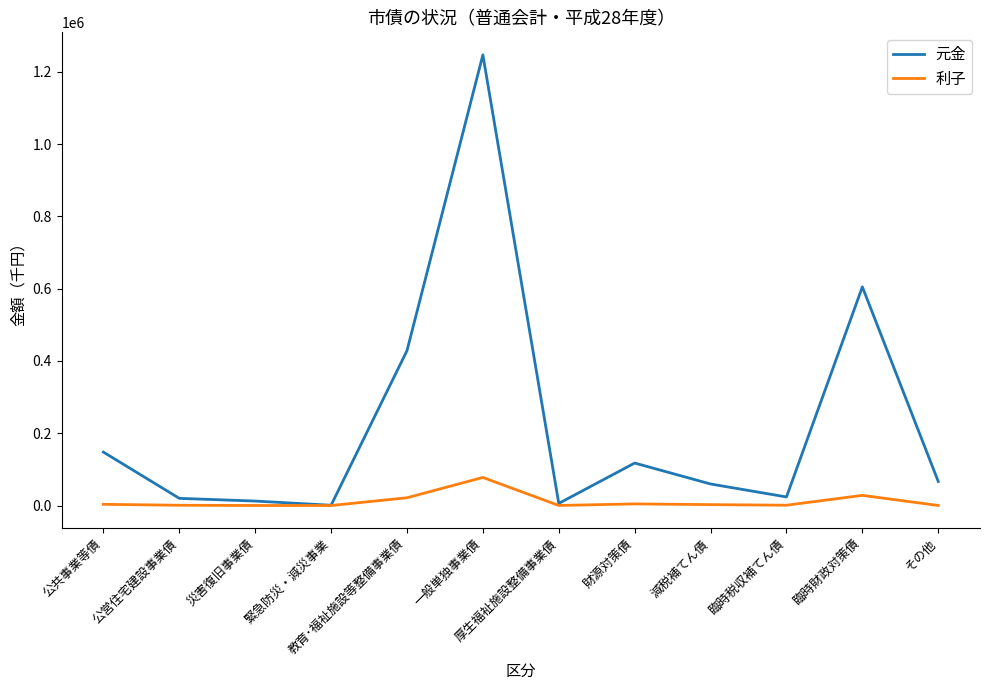

The 利子 series shows 2470 at 減税補てん債. True or false?

True